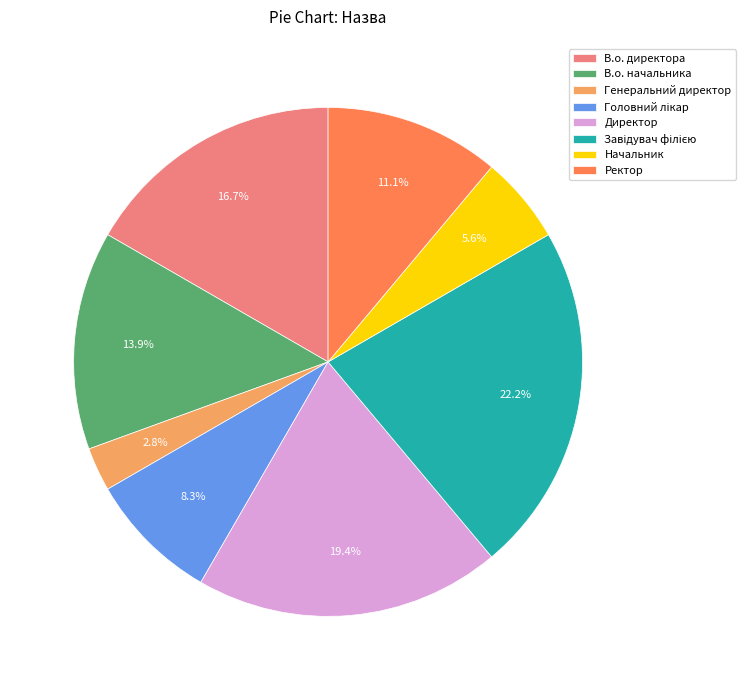

To the nearest percent, what percentage of the pie is Ректор?

11%